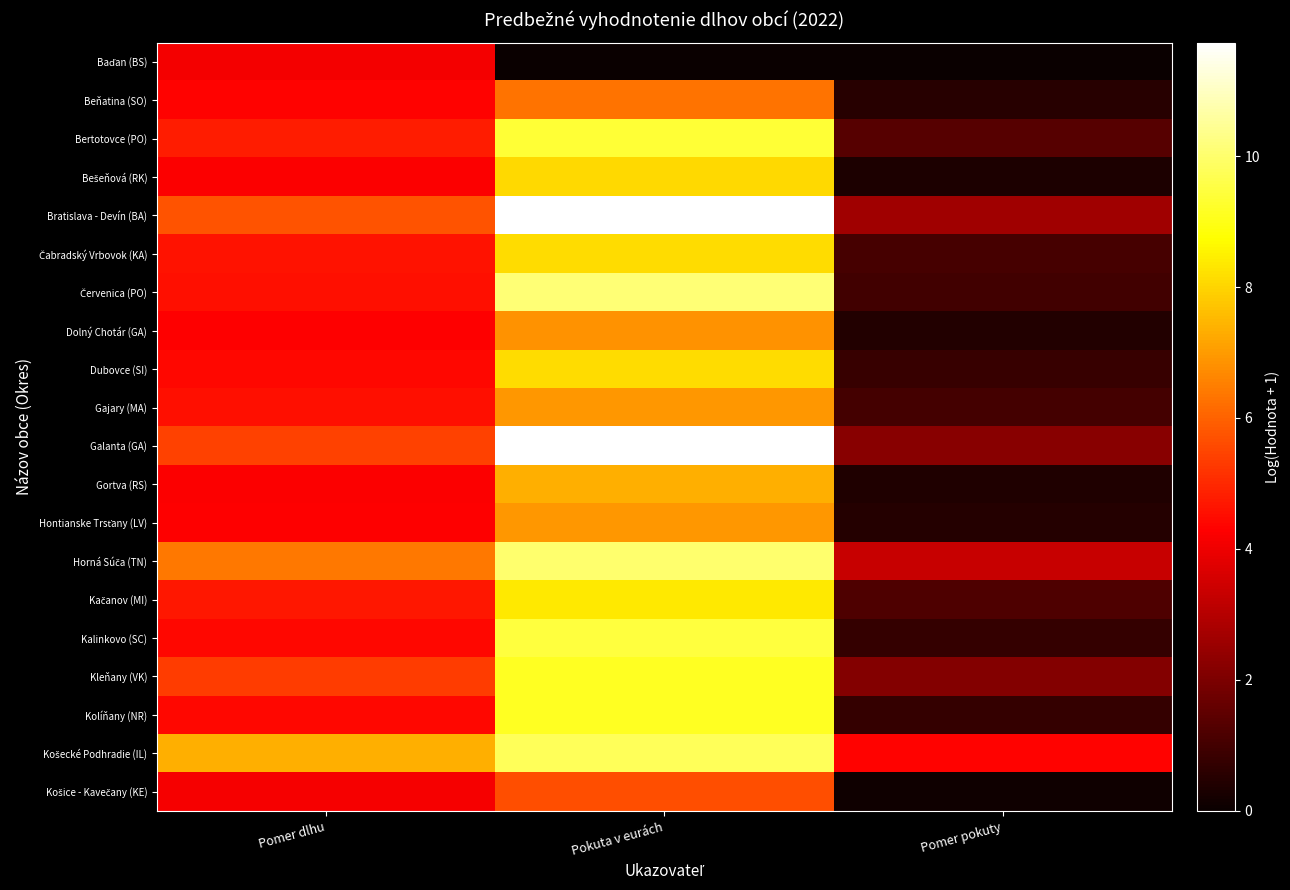

Between Pomer dlhu and Pomer pokuty, which series saw the biggest shift?

Baďan (BS)